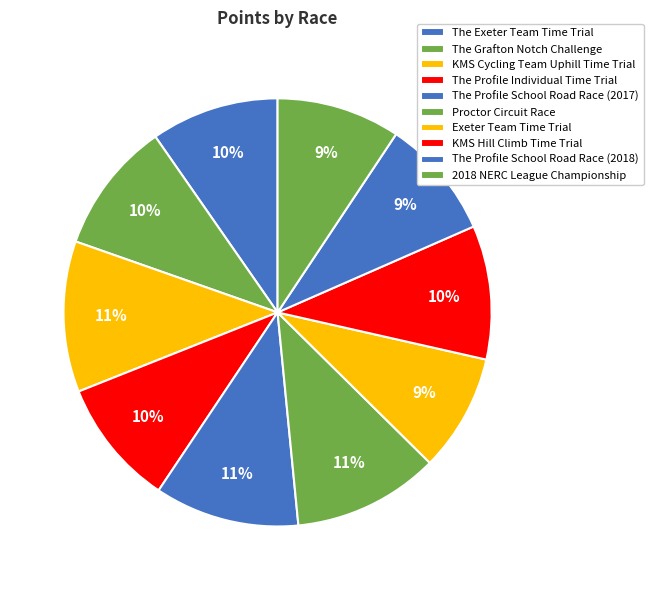

How many segments does this pie chart have?

10